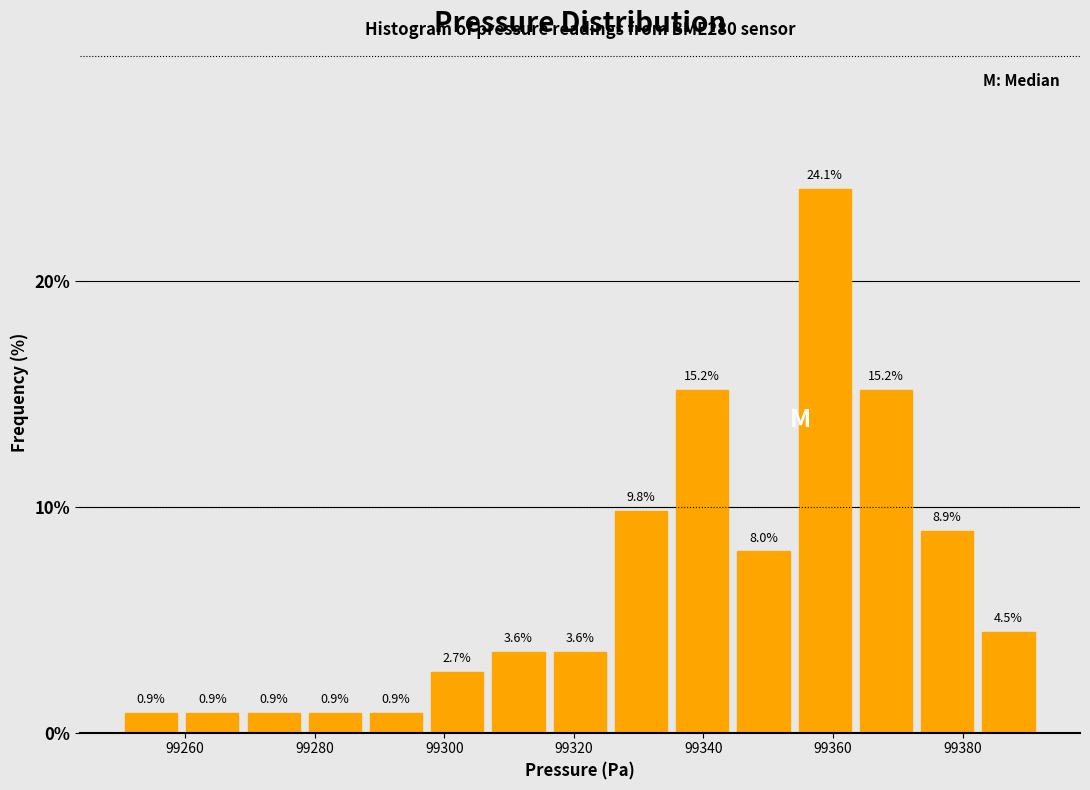

Reading left to right, transcribe this chart: for each bar, give the range it covers on the x-axis and its height. The bar edges are not printed on the chart, so give them approximately, as read against the axis.

99250 to 99260: 0.9
99260 to 99268: 0.9
99268 to 99278: 0.9
99278 to 99288: 0.9
99288 to 99298: 0.9
99298 to 99306: 2.7
99306 to 99316: 3.6
99316 to 99326: 3.6
99326 to 99336: 9.8
99336 to 99344: 15.2
99344 to 99354: 8.0
99354 to 99364: 24.1
99364 to 99372: 15.2
99372 to 99382: 8.9
99382 to 99392: 4.5